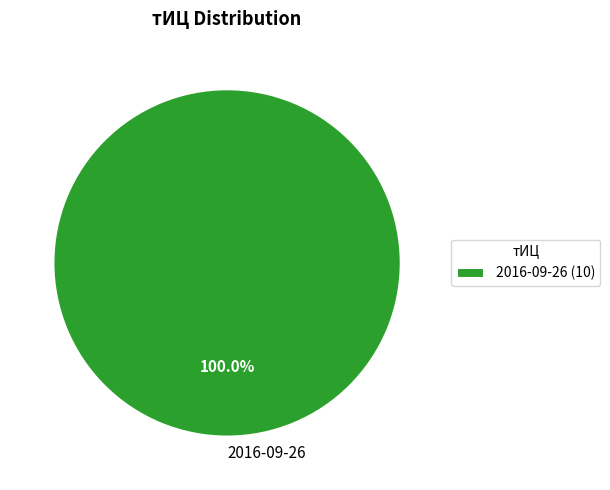

Is there any slice that represents more than half of the pie?

Yes